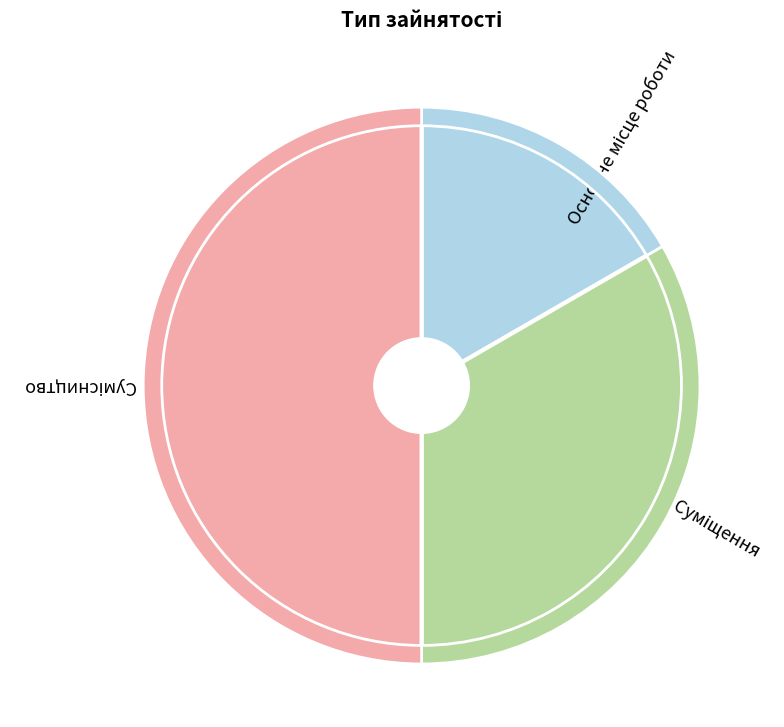

What is the smallest slice in the pie chart?

Основне місце роботи